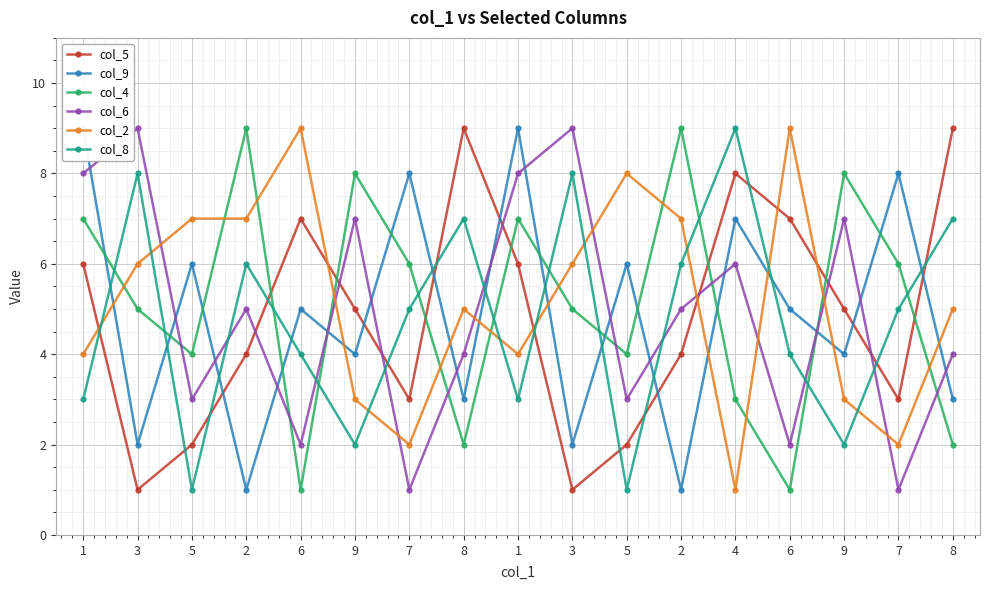

What is the spread (max minus min) of values at 4?

8